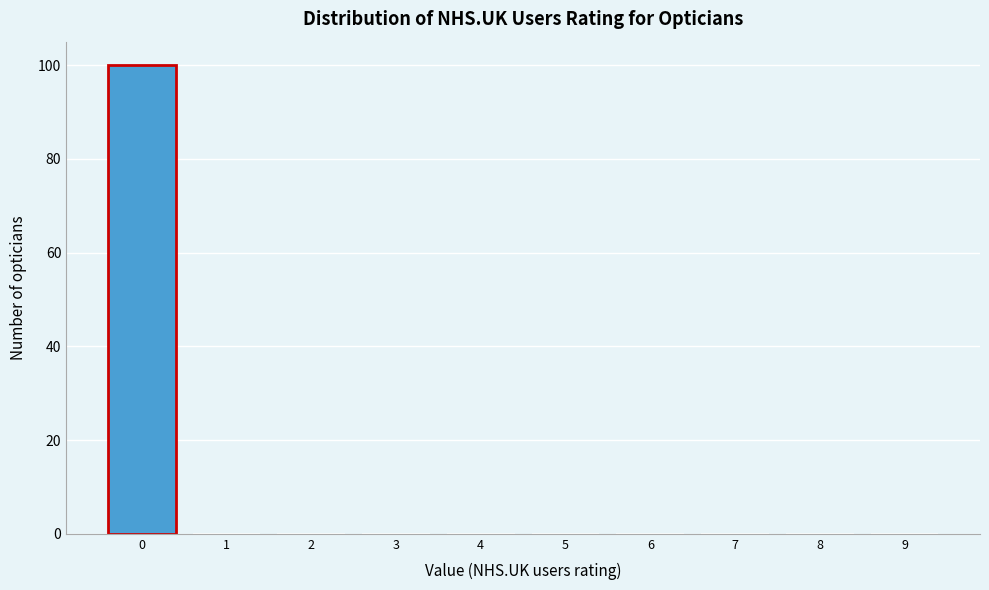

Reading right to left, transcribe all the data shown in this chart.

9=0	8=0	7=0	6=0	5=0	4=0	3=0	2=0	1=0	0=100